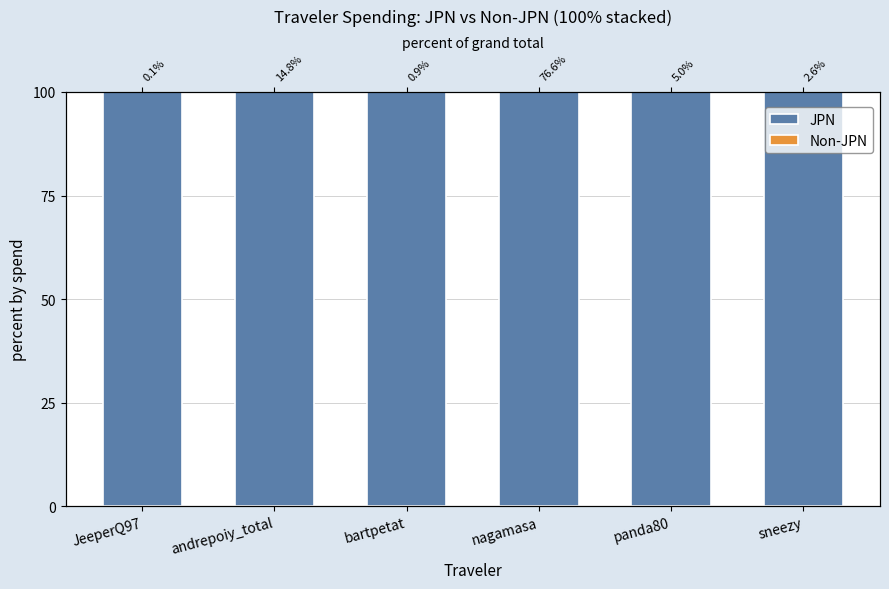

What is the spread (max minus min) of values at JeeperQ97?

100